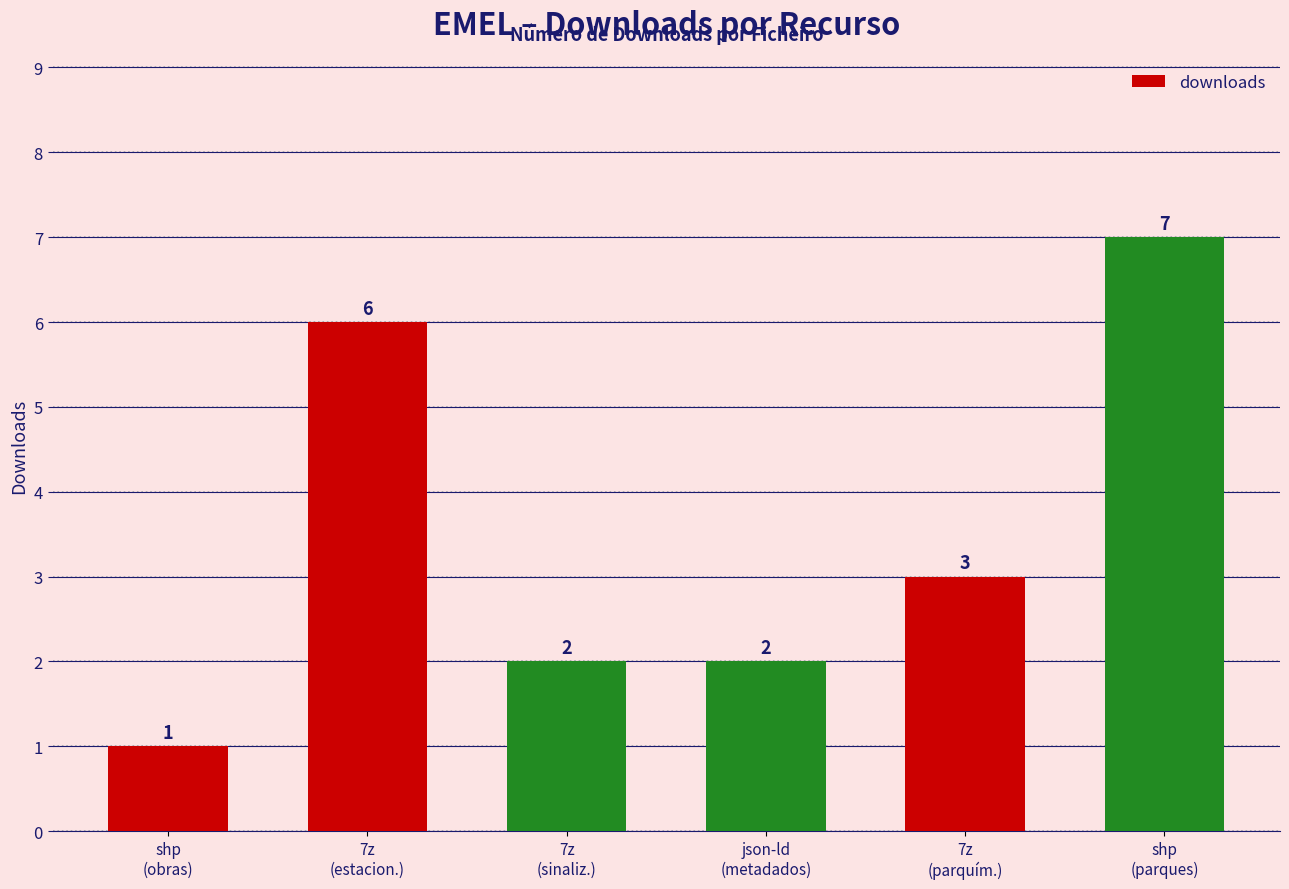

What is the value of the 1st bar from the left?

1